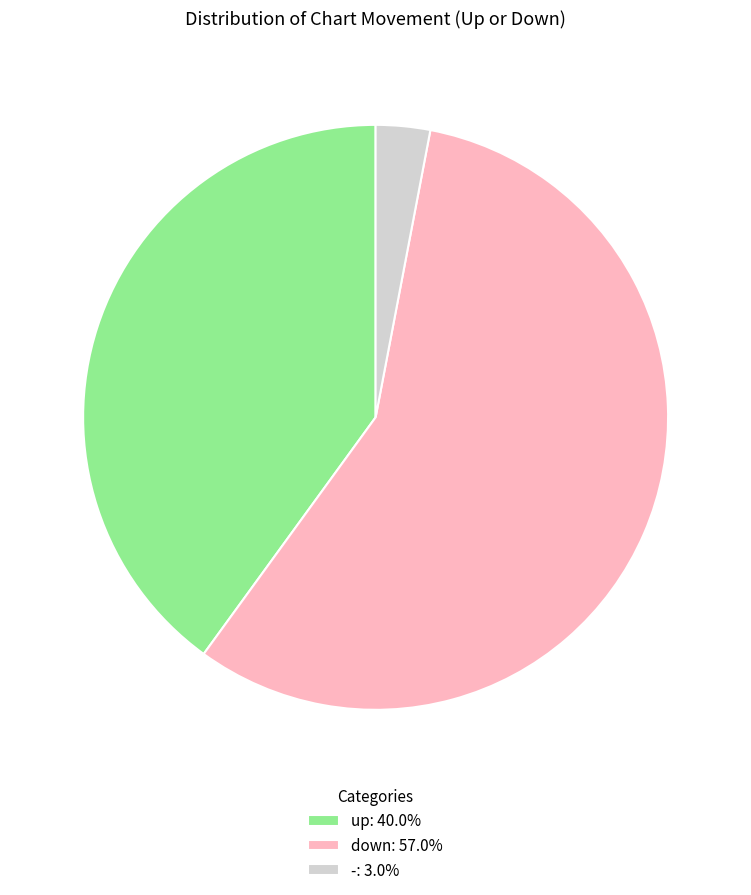

Which slice represents more than half of the pie?

down